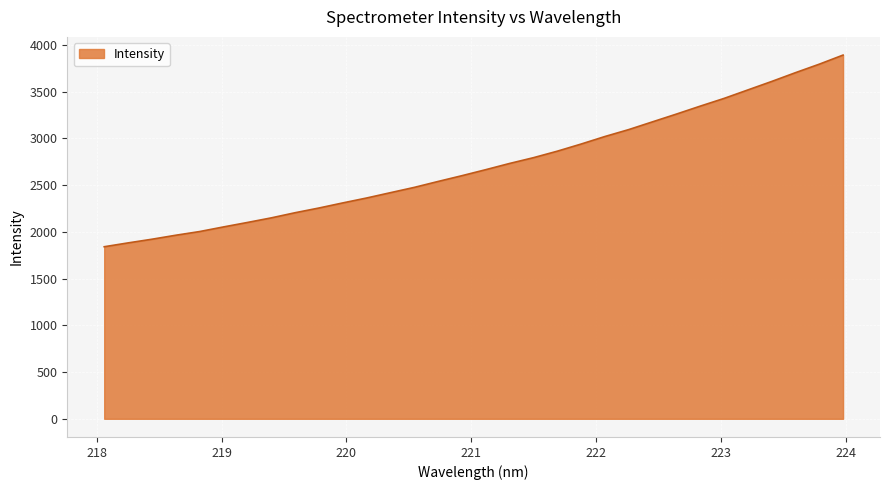

What is the minimum value shown in the chart?

1840.1